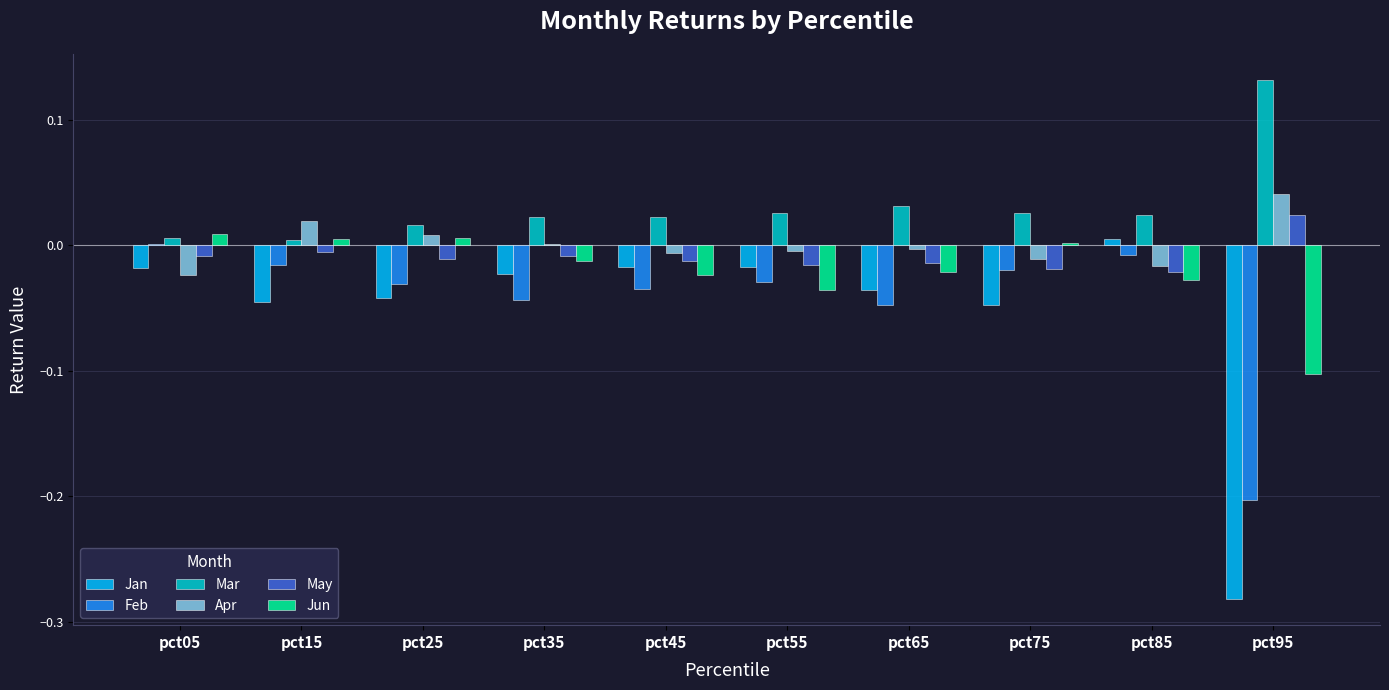

Which series has the largest total across all categories?

Mar